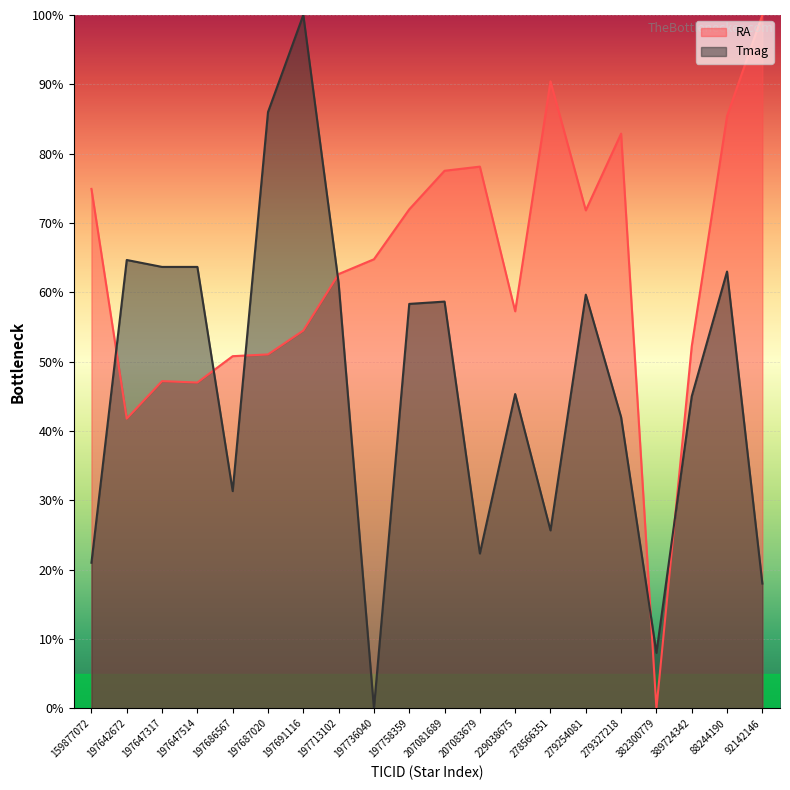

At which label is RA closest to 50?

197686567